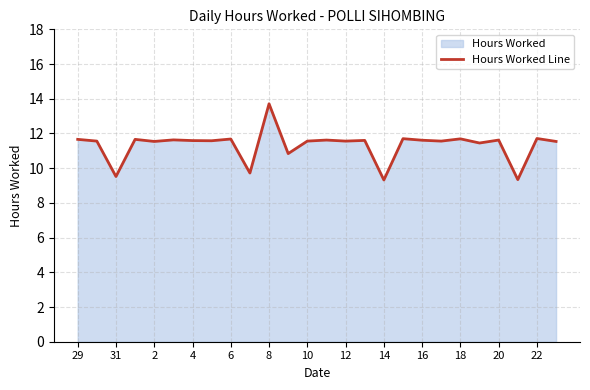

How many distinct data groups are displayed?

1